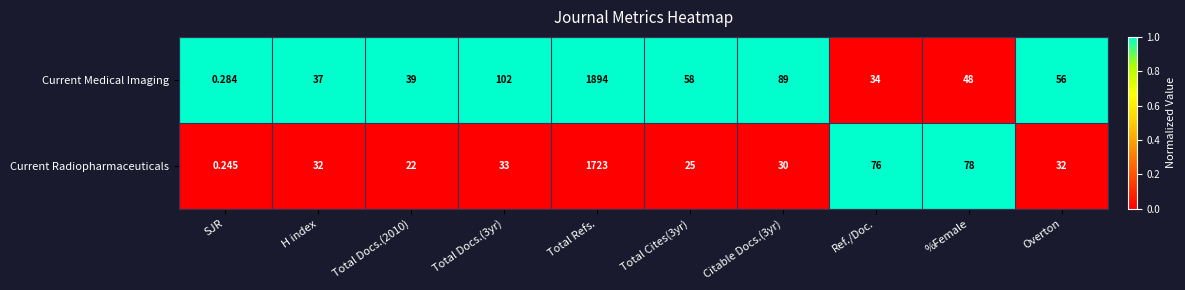

At which category does the chart reach its peak across all series?

Total Refs.